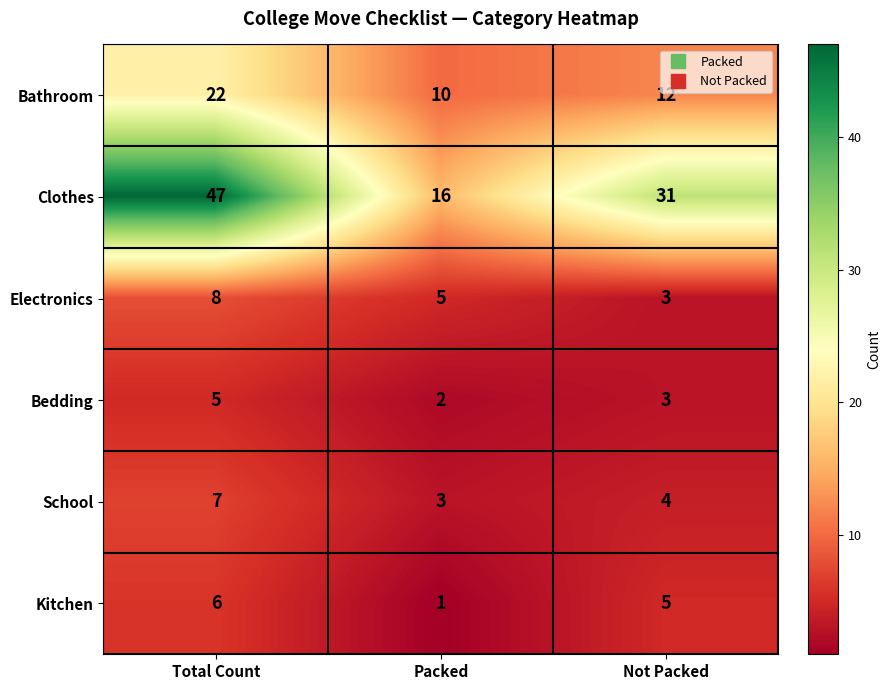

How many values in the Bathroom series are below 12?

1